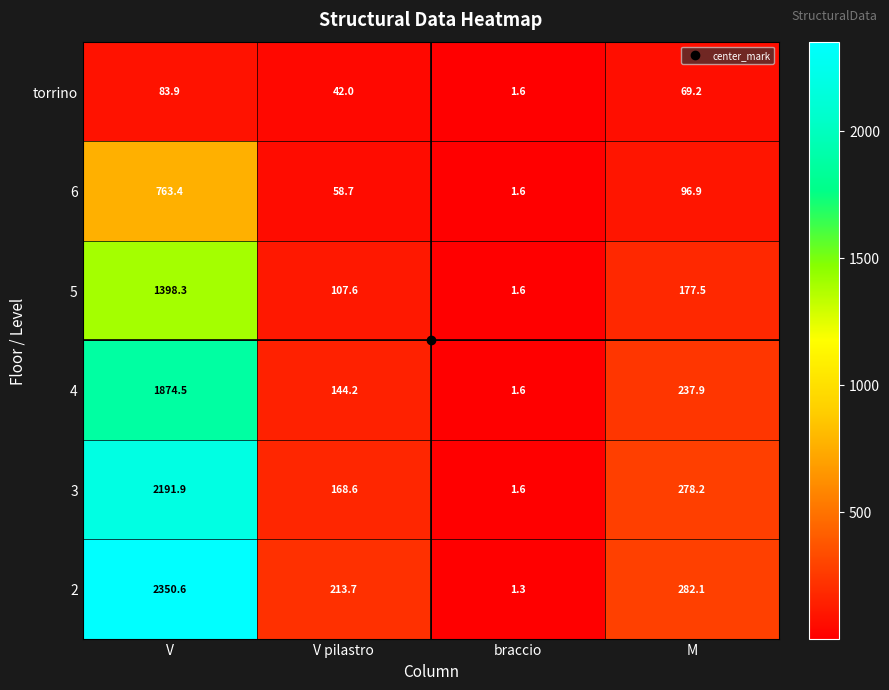

Where does the 6 series first go above 96?

V